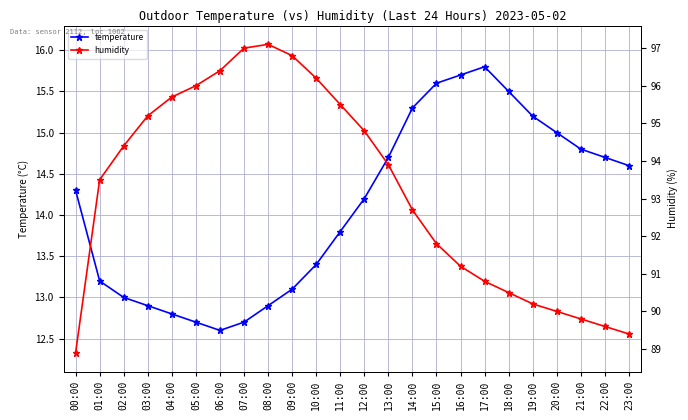

Where is humidity nearest to the value 93?

14:00